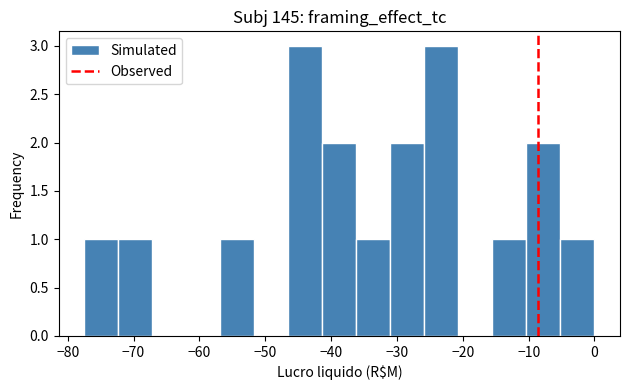

How tall is the bar that spans -10 to -5 on the x-axis? Neither the bar edges nor the heights are printed on the chart, so give them approximately, as read against the axes.

2